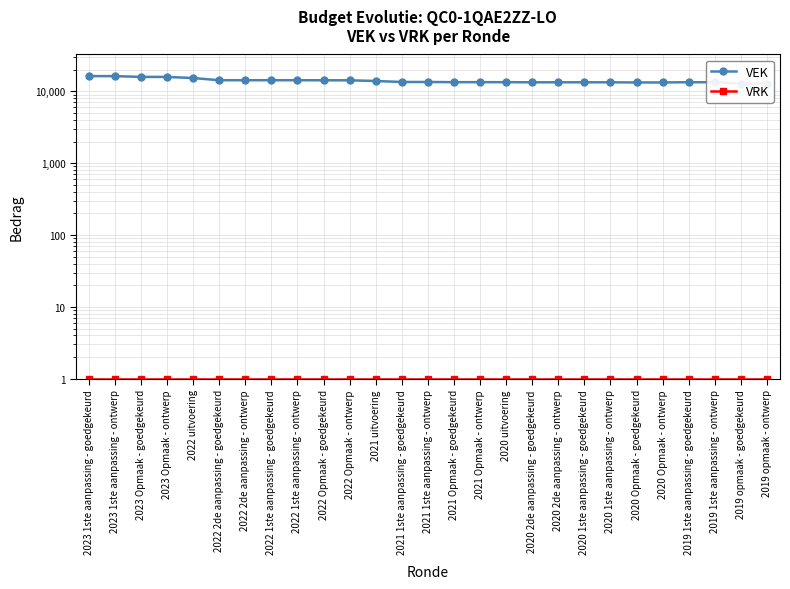

How many lines are shown in the chart?

2